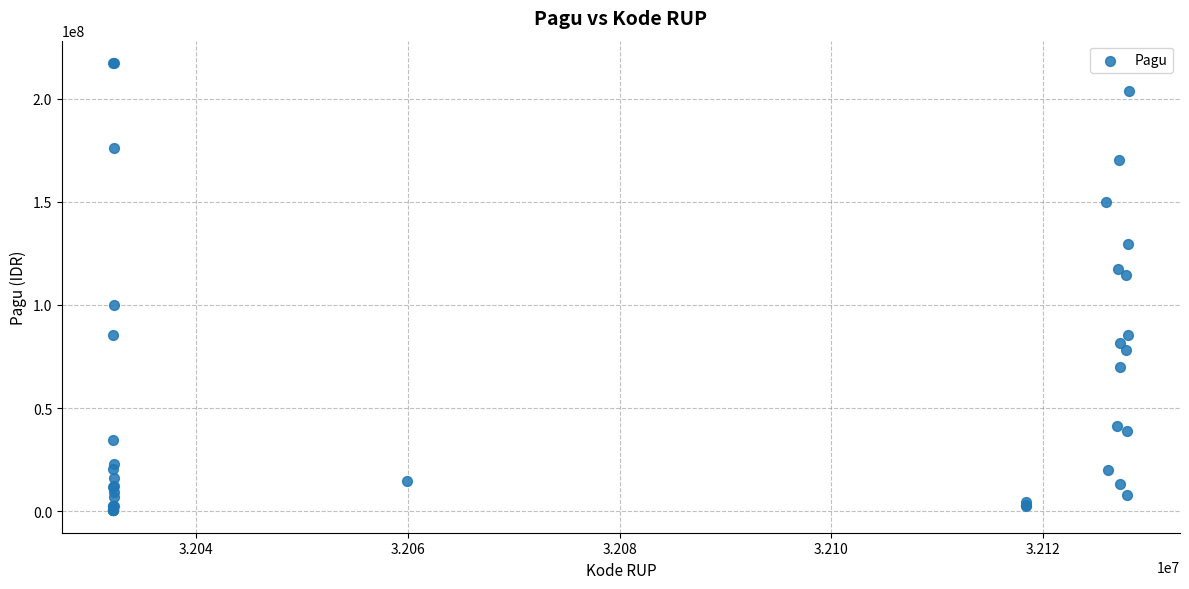

What Y value in the scatter plot is closest to 108830000?

114296000